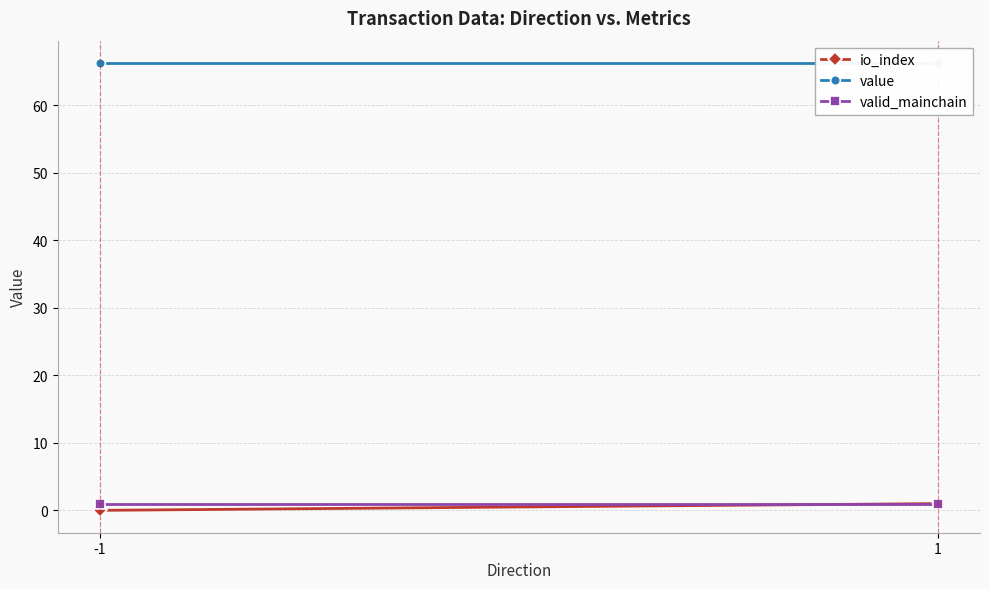

Reading left to right, transcribe all the data shown in this chart.

io_index: 0.0	1.0
value: 66.2	66.2
valid_mainchain: 1.0	1.0